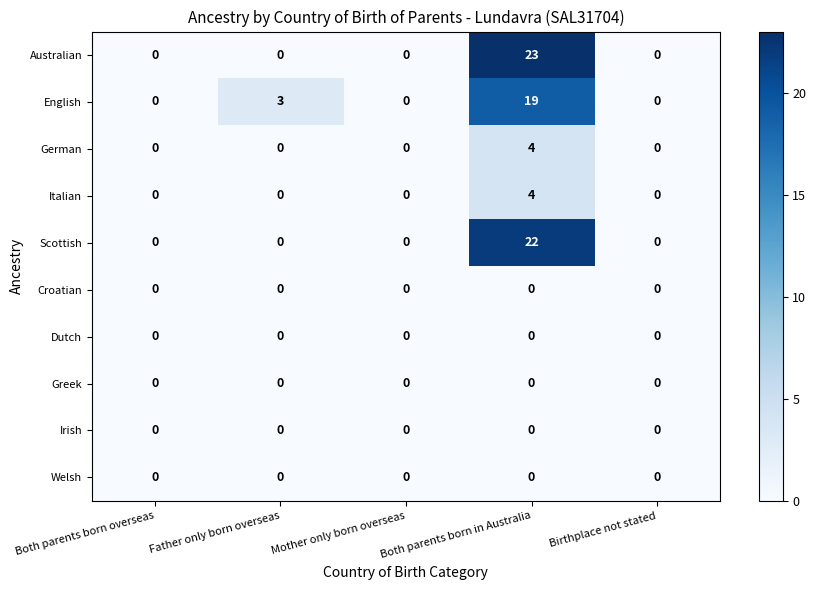

The value of Italian at Both parents born overseas is -2. True or false?

False